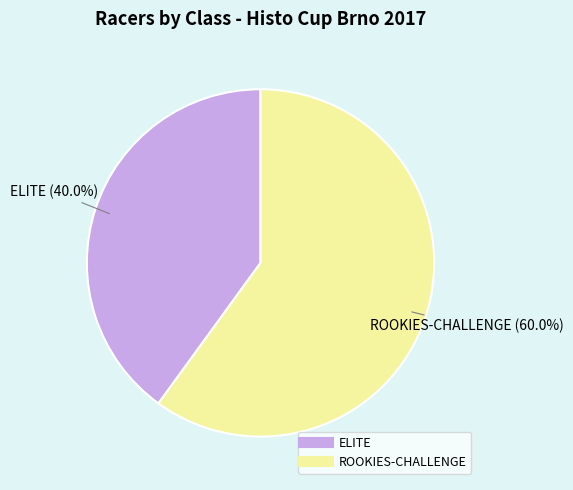

Is there a majority slice in this chart?

Yes